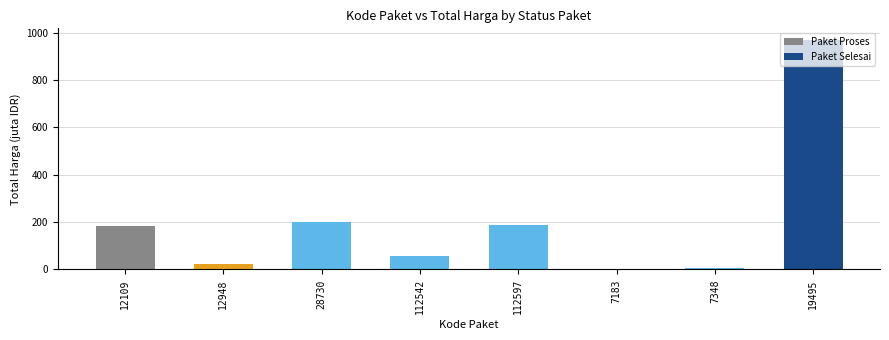

How many data points are above 58?

4